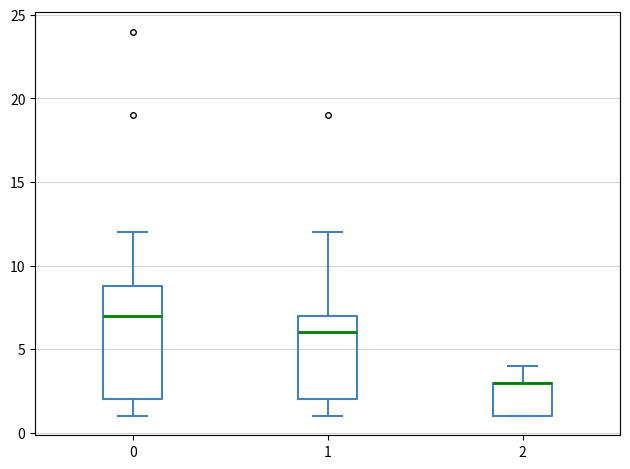

Reading left to right, transcribe this box plot: for each box, give where its median line is, the range the box spans, and where its two whiskers end, as read against the y-axis. The values are not printed on the chart, so give them approximately, as read against the axis.

0: median 7, box 2 to 9, whiskers 1 to 12
1: median 6, box 2 to 7, whiskers 1 to 12
2: median 3 (drawn on the box's upper edge), box 1 to 3, whiskers 1 to 4